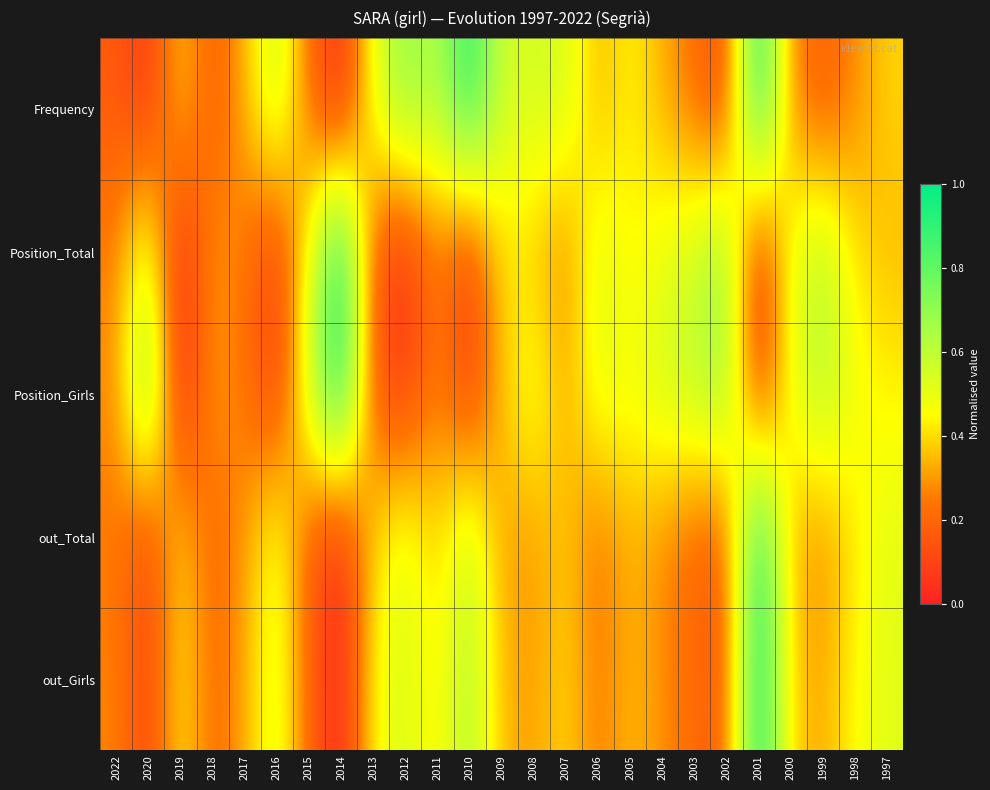

At 2022, list the series in order from smallest to largest.

Frequency, out_Total, Position_Total, out_Girls, Position_Girls